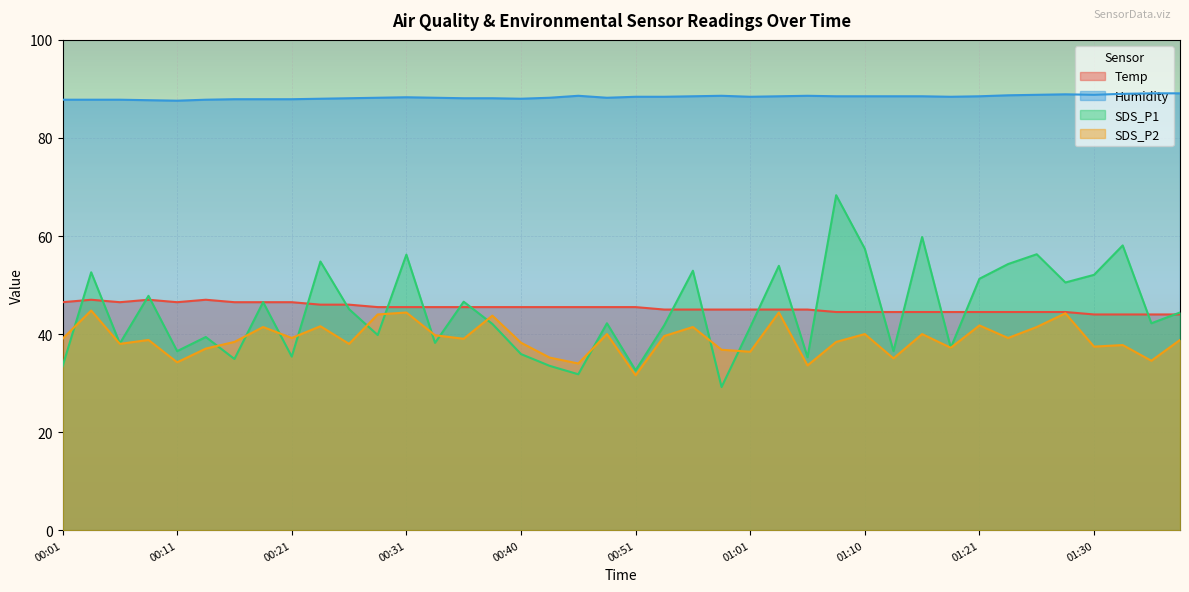

Reading left to right, what are all the values shown in this chart?

Temp: 46.5	47.0	46.5	47.0	46.5	47.0	46.5	46.5	46.5	46.0	46.0	45.5	45.5	45.5	45.5	45.5	45.5	45.5	45.5	45.5	45.5	45.0	45.0	45.0	45.0	45.0	45.0	44.5	44.5	44.5	44.5	44.5	44.5	44.5	44.5	44.5	44.0	44.0	44.0	44.0
Humidity: 87.8	87.8	87.8	87.7	87.6	87.8	87.9	87.9	87.9	88.0	88.1	88.2	88.3	88.2	88.1	88.1	88.0	88.2	88.6	88.2	88.4	88.4	88.5	88.6	88.4	88.5	88.6	88.5	88.5	88.5	88.5	88.4	88.5	88.7	88.8	88.9	88.8	89.0	89.1	89.1
SDS_P1: 33.4	52.6	38.1	47.8	36.5	39.4	34.9	46.5	35.4	54.8	45.1	39.8	56.2	38.2	46.6	42.1	35.9	33.5	31.8	42.2	32.6	41.8	52.9	29.2	41.4	53.9	35.3	68.3	57.4	36.5	59.8	37.2	51.3	54.3	56.3	50.5	52.1	58.1	42.2	44.4
SDS_P2: 39.0	44.8	38.0	38.8	34.2	37.0	38.4	41.4	39.2	41.6	38.0	44.0	44.4	39.8	39.0	43.8	38.2	35.2	34.0	40.0	31.6	39.6	41.4	36.8	36.4	44.4	33.6	38.4	40.0	35.0	40.0	37.2	41.8	39.2	41.4	44.2	37.4	37.8	34.6	38.8